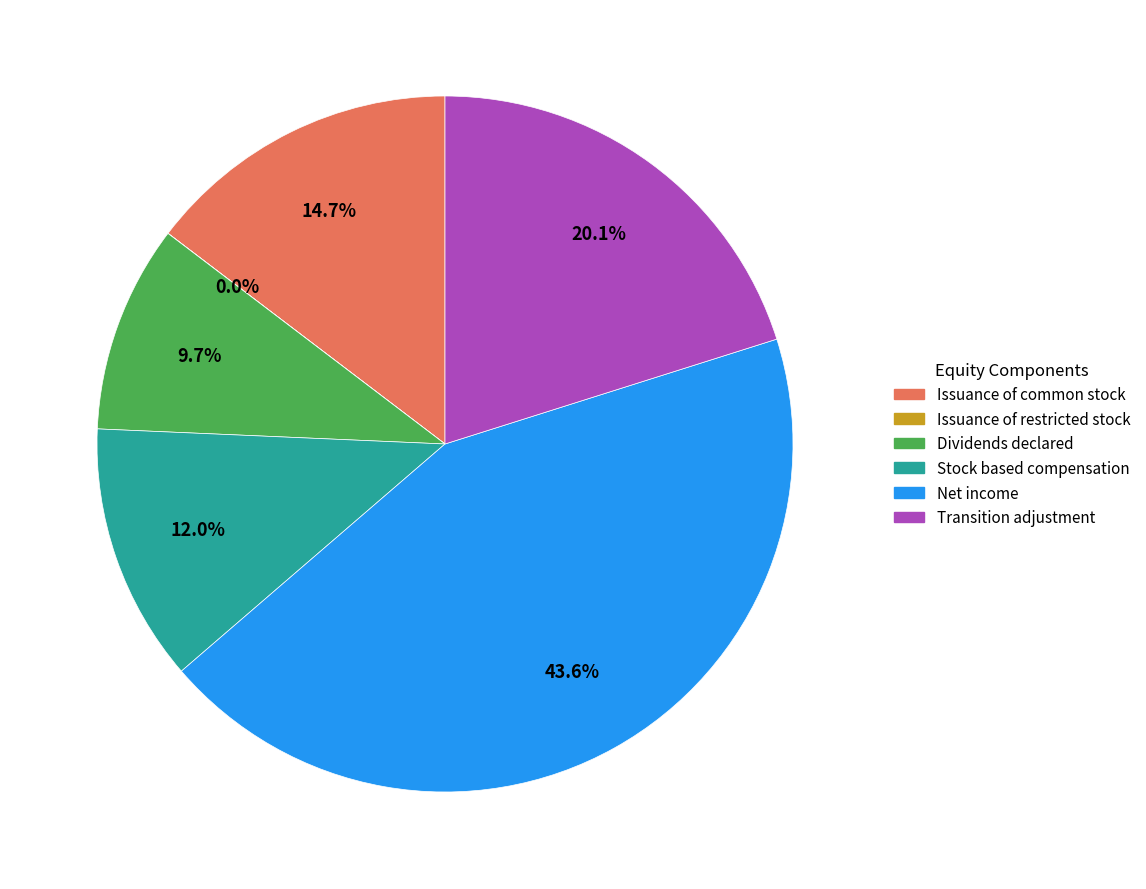

What percentage is the Stock based compensation slice, to the nearest percent?

12%